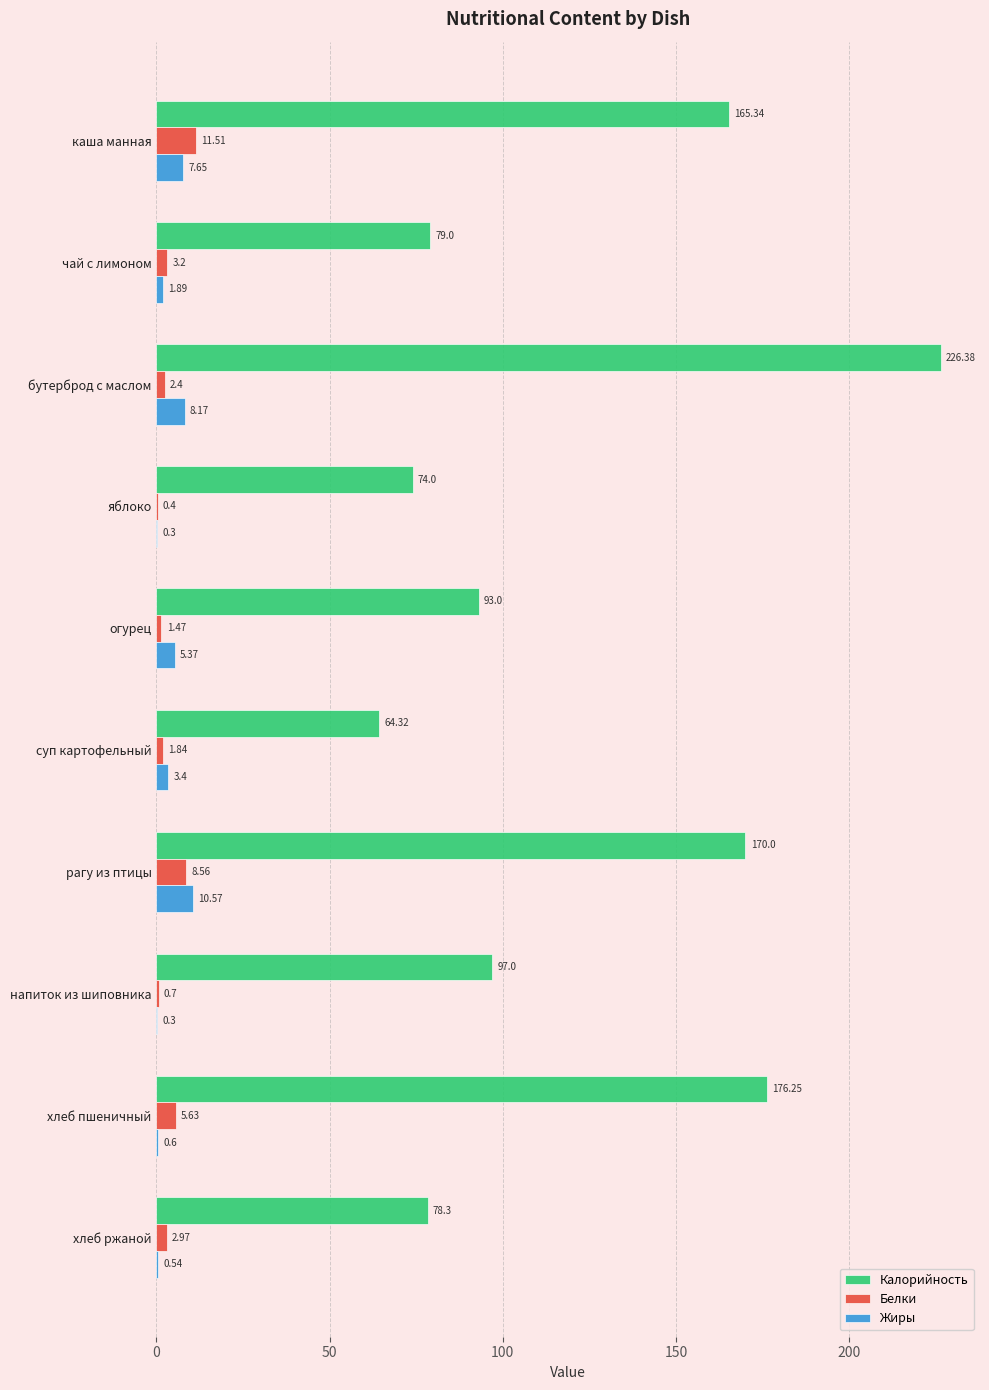

What is the sum of all Калорийность values?

1223.6